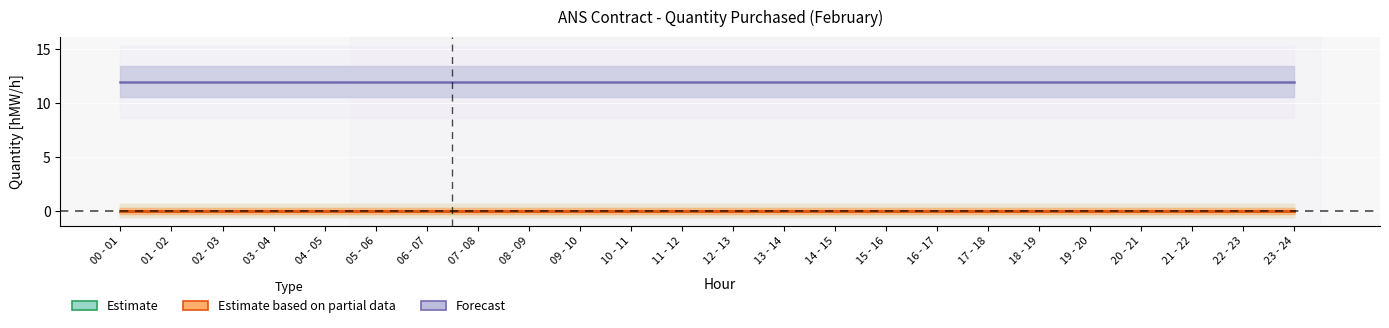

Which series has the largest range (max minus min)?

Estimate